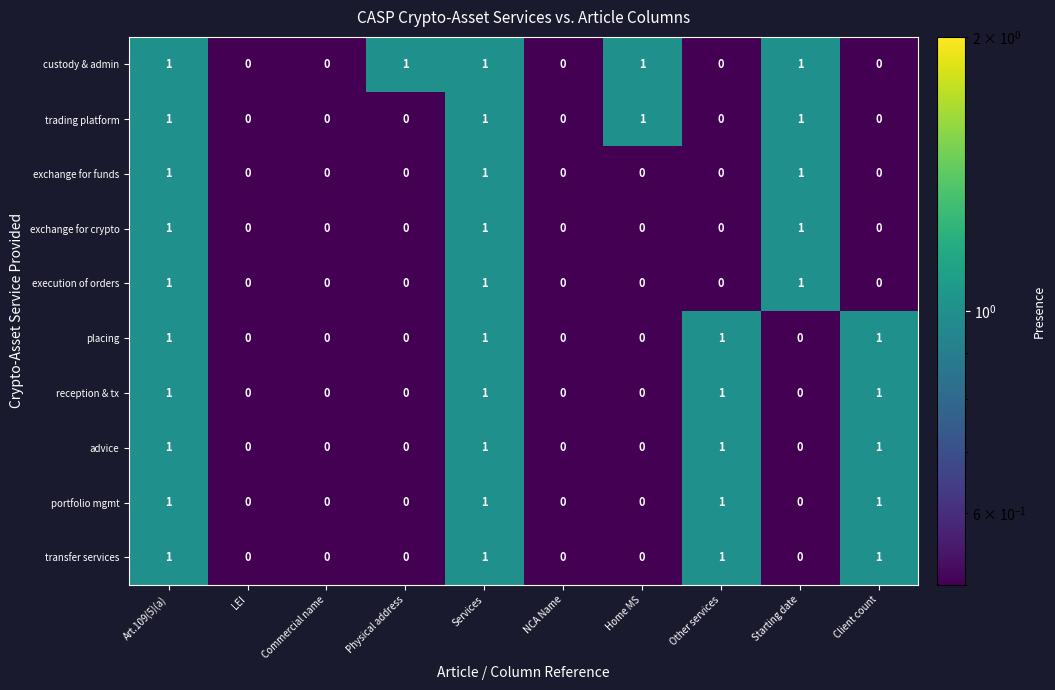

What is the total value across all series at NCA Name?

0